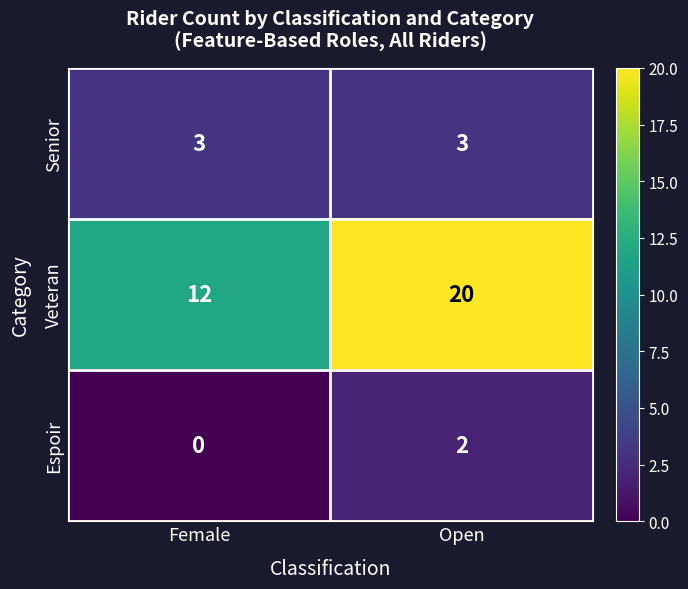

Rank the series by their maximum value, from highest to lowest.

Veteran, Senior, Espoir